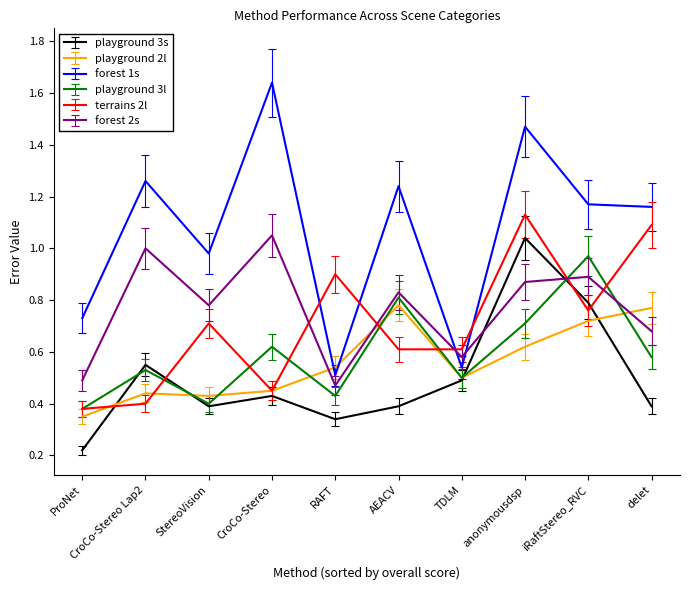

How many lines are shown in the chart?

6